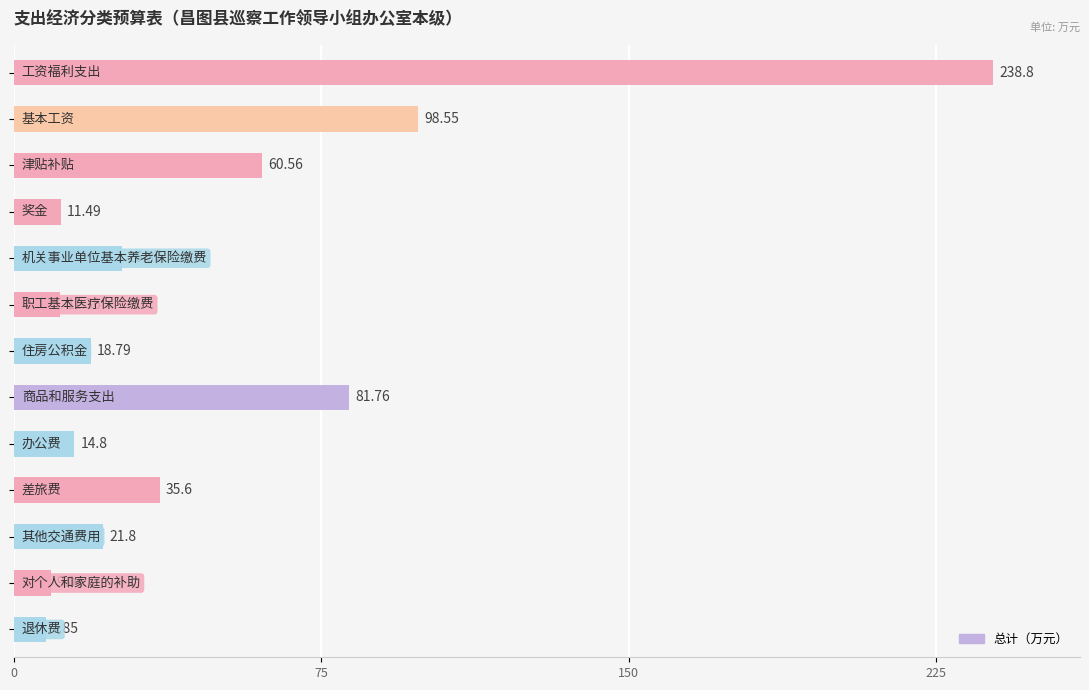

What is the sum of all values?

636.8